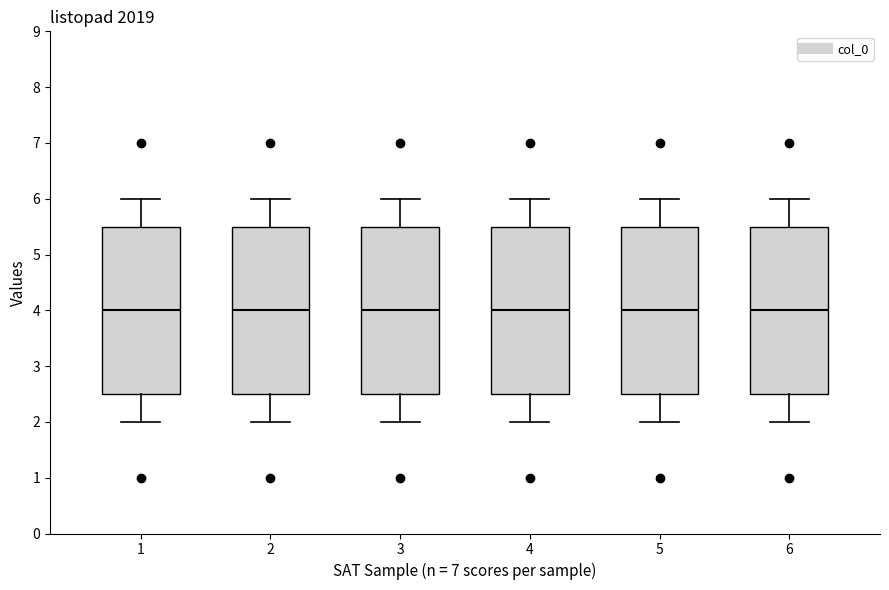

Reading left to right, transcribe this box plot: for each box, give where its median line is, the range the box spans, and where its two whiskers end, as read against the y-axis. The values are not printed on the chart, so give them approximately, as read against the axis.

1: median 4.0, box 2.5 to 5.5, whiskers 2.0 to 6.0
2: median 4.0, box 2.5 to 5.5, whiskers 2.0 to 6.0
3: median 4.0, box 2.5 to 5.5, whiskers 2.0 to 6.0
4: median 4.0, box 2.5 to 5.5, whiskers 2.0 to 6.0
5: median 4.0, box 2.5 to 5.5, whiskers 2.0 to 6.0
6: median 4.0, box 2.5 to 5.5, whiskers 2.0 to 6.0